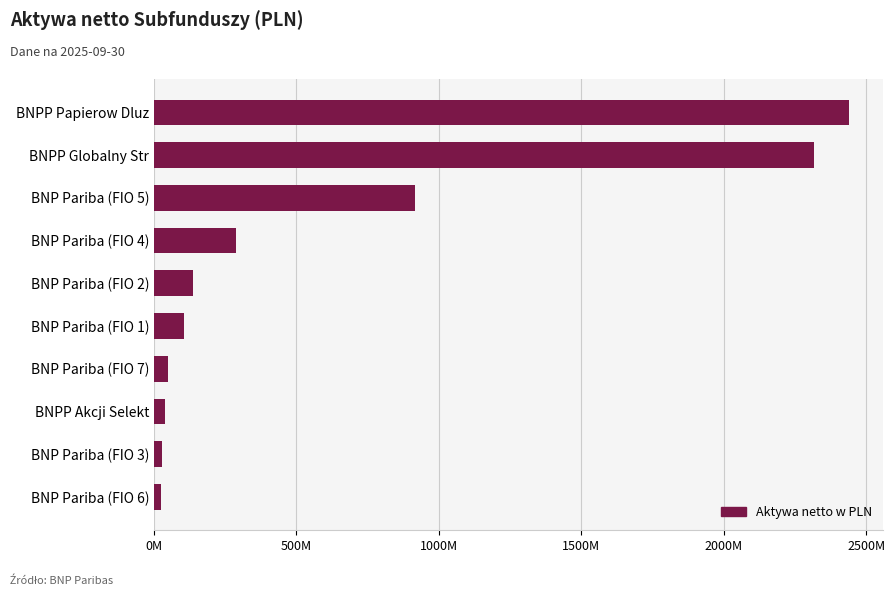

Are the bars horizontal?

Yes